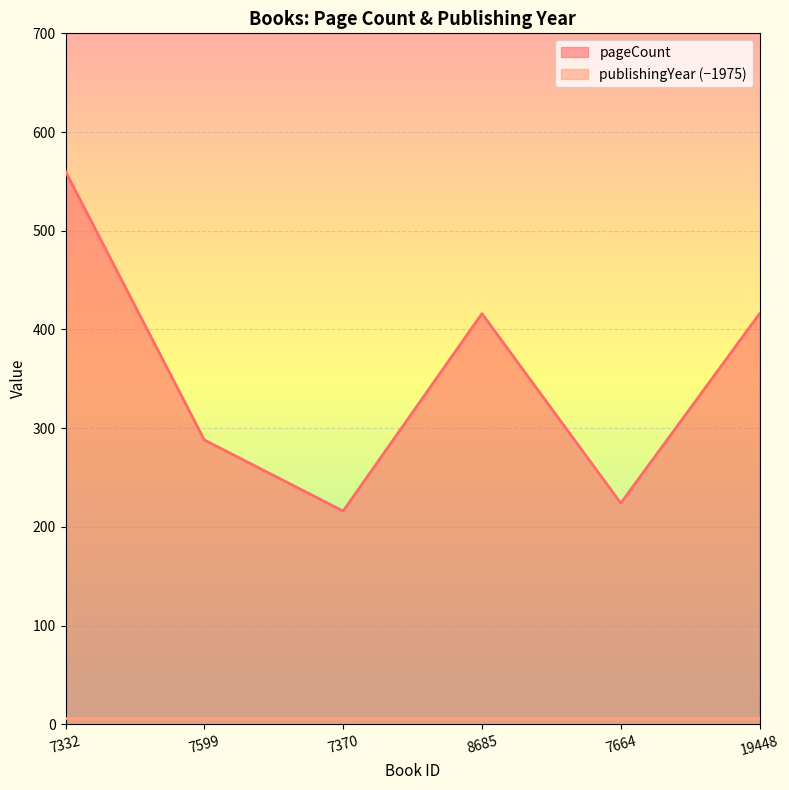

At which category does the data reach its first local peak?

8685